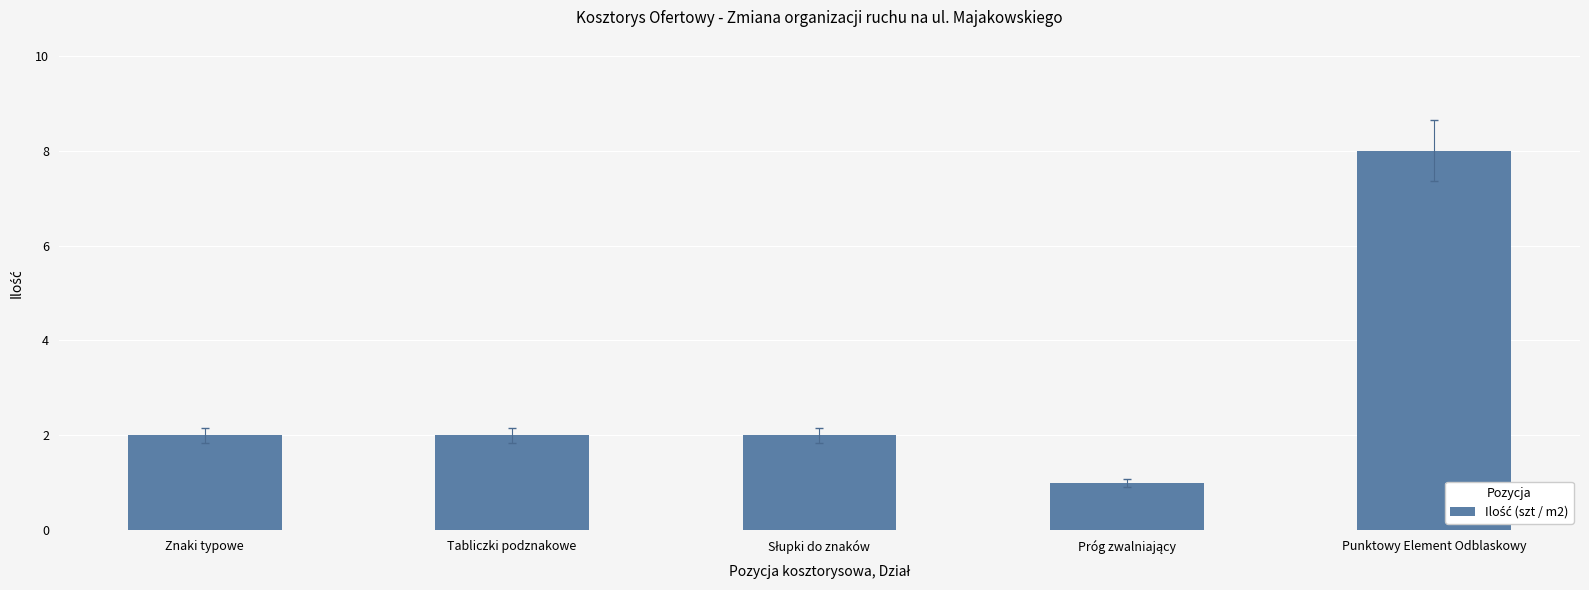

What is the value of the 2nd bar from the left?

2